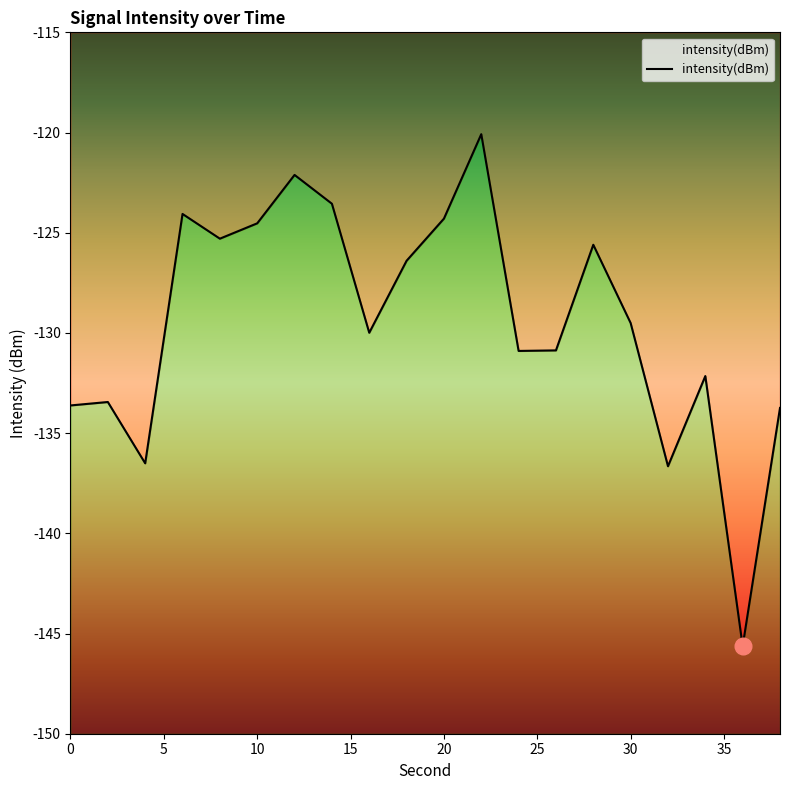

What is the minimum value shown in the chart?

-145.6